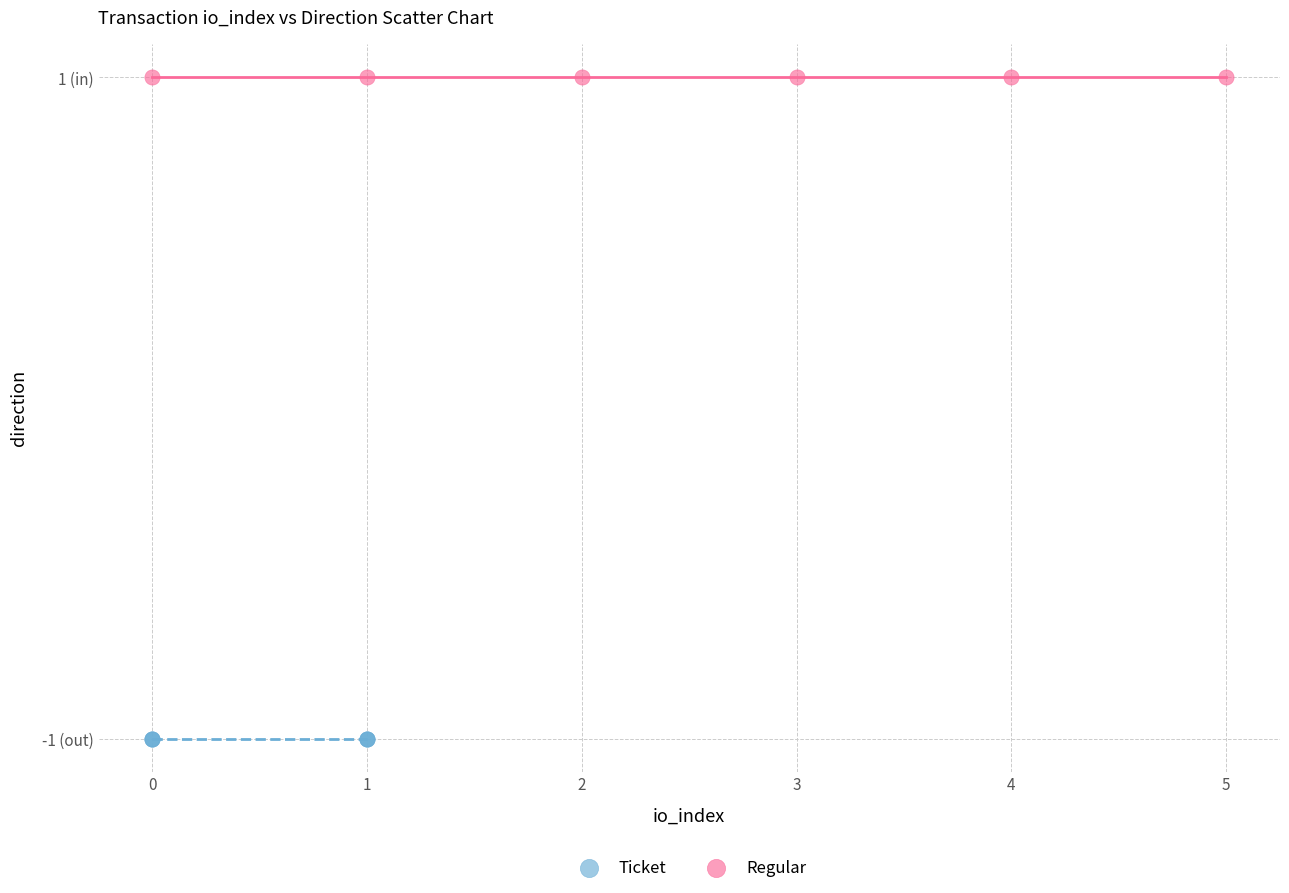

What are all the series names shown in the legend?

Ticket, Regular